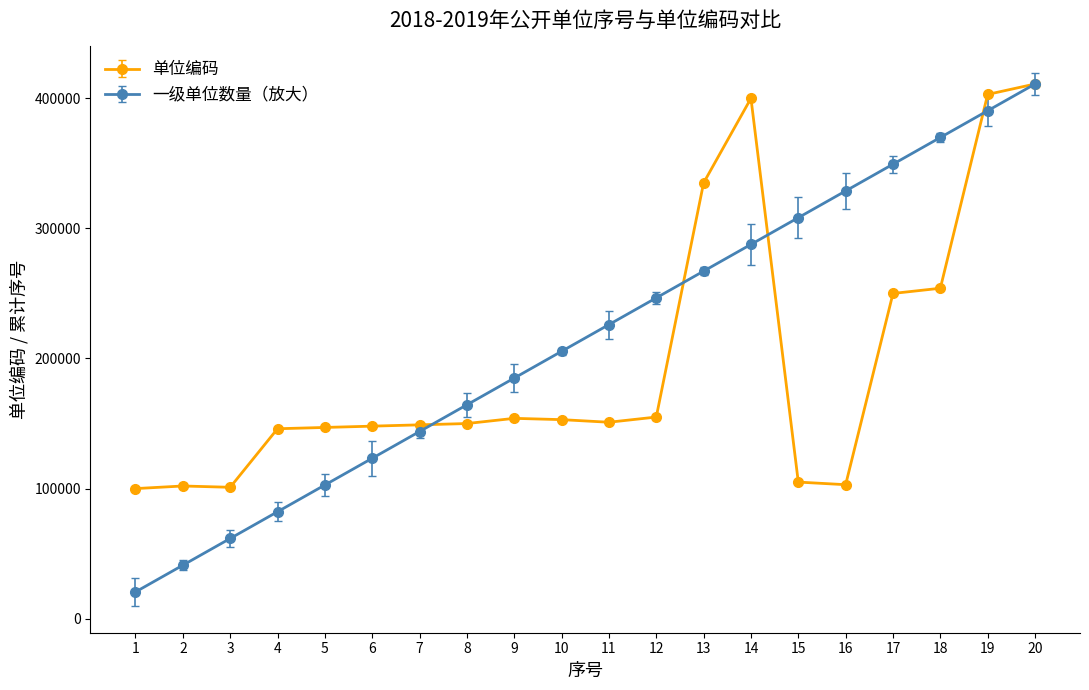

What is the maximum value for 单位编码?

411001.0